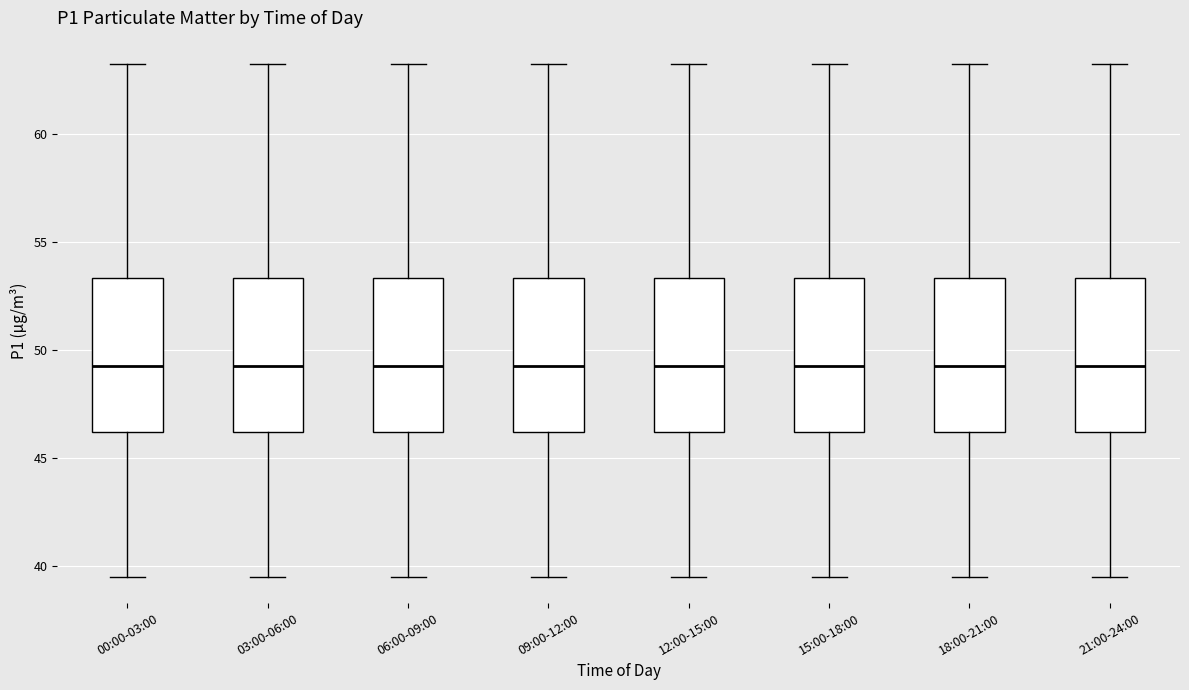

Reading left to right, read every box against the y-axis: the position of its median line, the range the box covers, and the ends of its whiskers. The values are not printed on the chart, so give them approximately, as read against the axis.

00:00-03:00: median 49.5, box 46.0 to 53.5, whiskers 39.5 to 63.5
03:00-06:00: median 49.5, box 46.0 to 53.5, whiskers 39.5 to 63.5
06:00-09:00: median 49.5, box 46.0 to 53.5, whiskers 39.5 to 63.5
09:00-12:00: median 49.5, box 46.0 to 53.5, whiskers 39.5 to 63.5
12:00-15:00: median 49.5, box 46.0 to 53.5, whiskers 39.5 to 63.5
15:00-18:00: median 49.5, box 46.0 to 53.5, whiskers 39.5 to 63.5
18:00-21:00: median 49.5, box 46.0 to 53.5, whiskers 39.5 to 63.5
21:00-24:00: median 49.5, box 46.0 to 53.5, whiskers 39.5 to 63.5